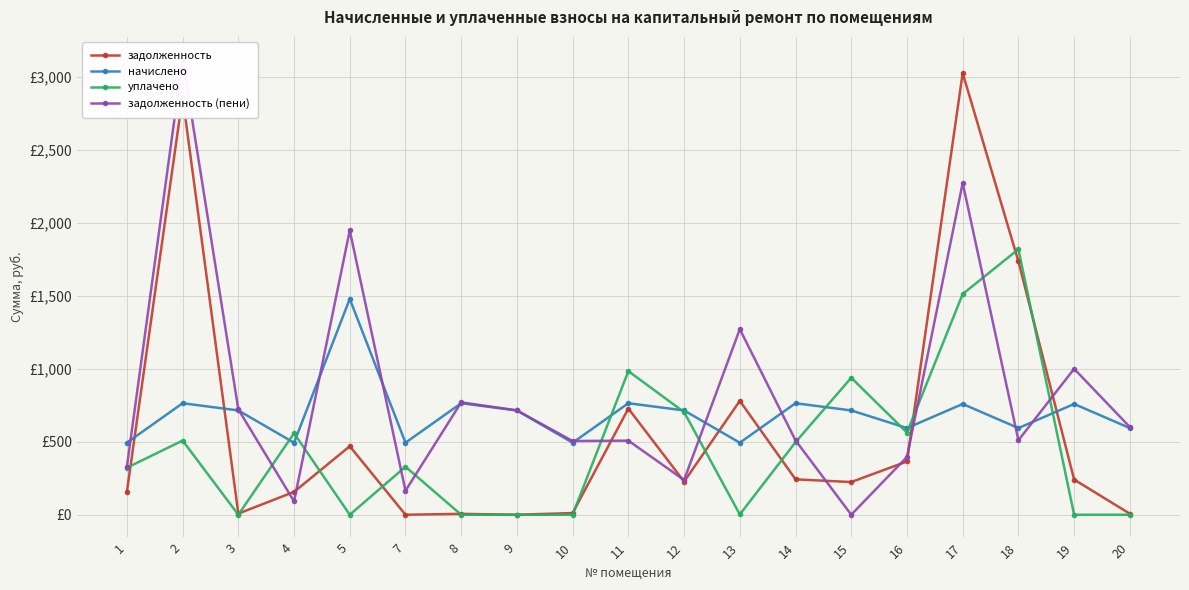

Which has a higher value, 11 or 14?

11